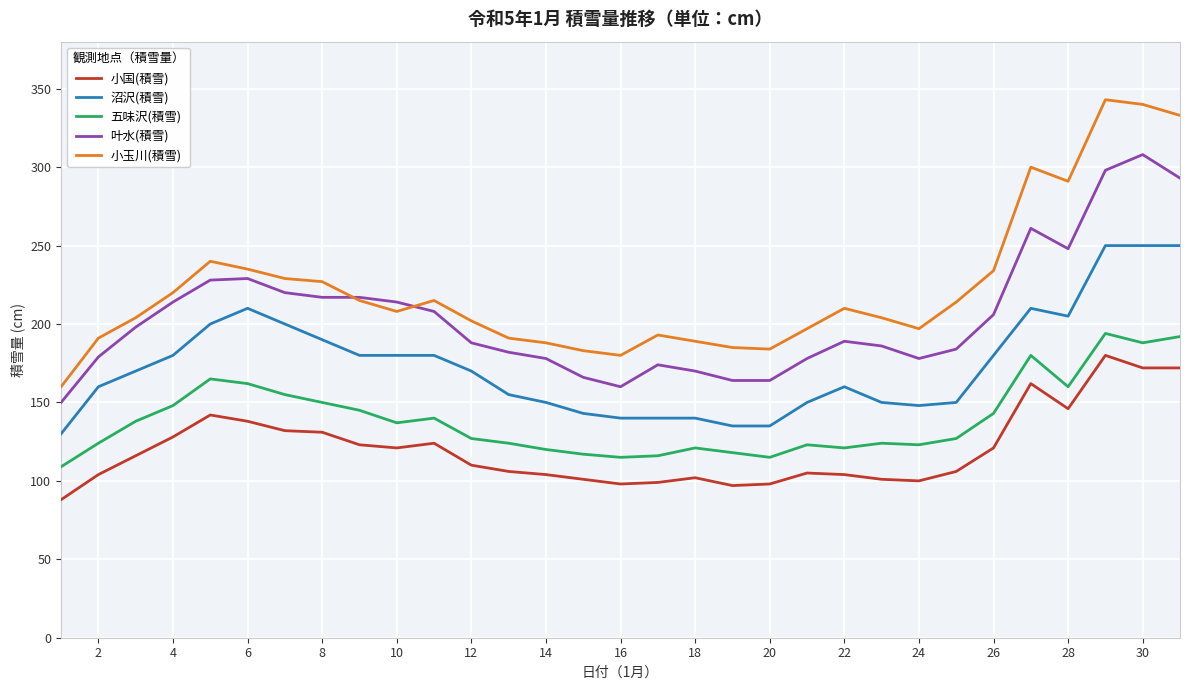

Rank the series by their average value, from highest to lowest.

小玉川(積雪), 叶水(積雪), 沼沢(積雪), 五味沢(積雪), 小国(積雪)